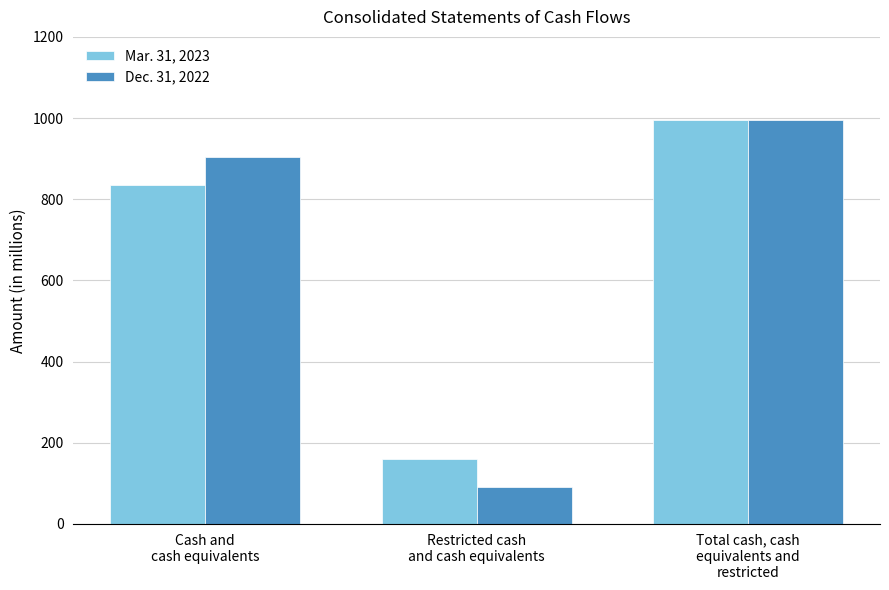

How many distinct data groups are displayed?

2